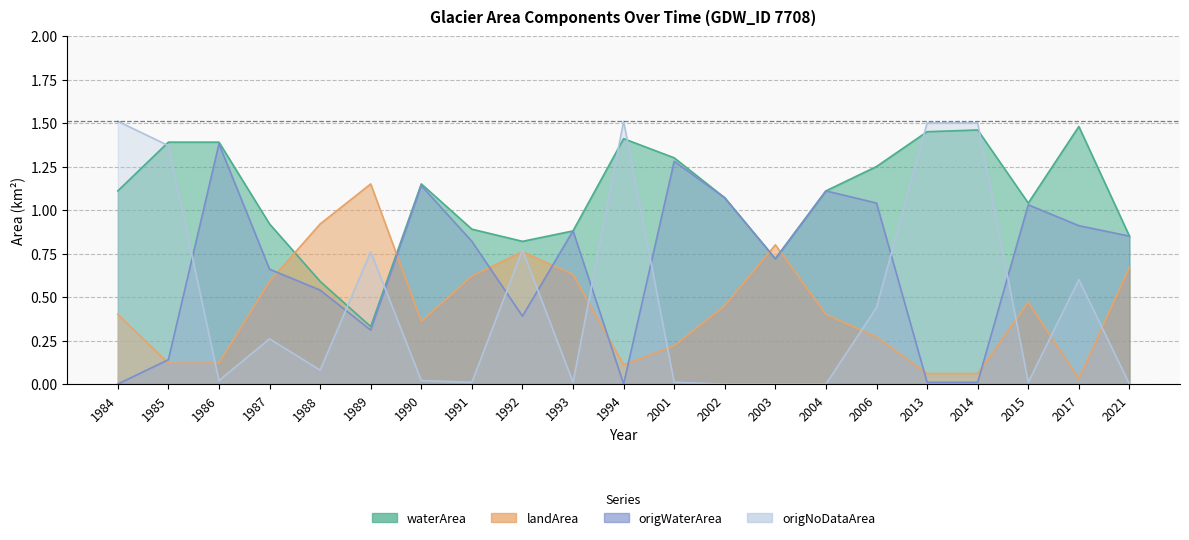

At how many categories does at least one series exceed 0?

21